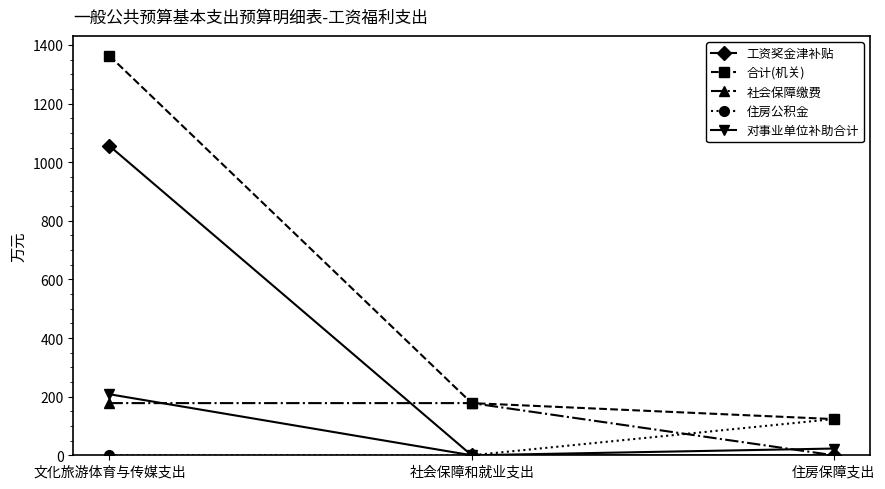

Is the value of 社会保障缴费 at 文化旅游体育与传媒支出 greater than the value of 对事业单位补助合计 at 文化旅游体育与传媒支出?

No